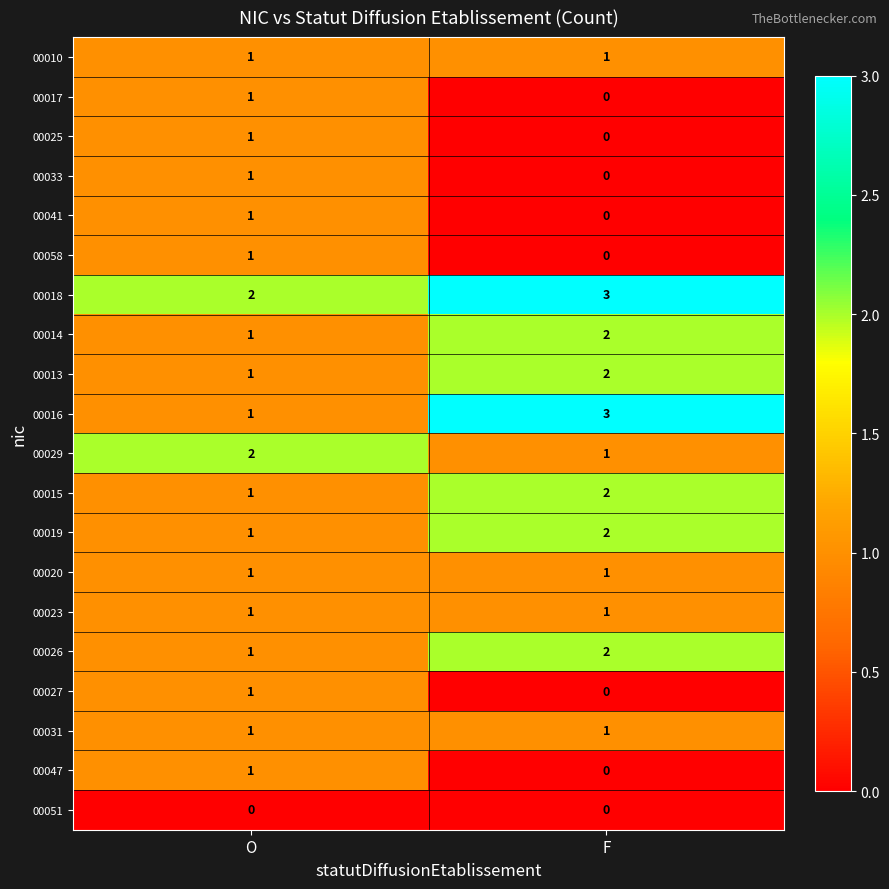

Which series has the largest total across all categories?

00018